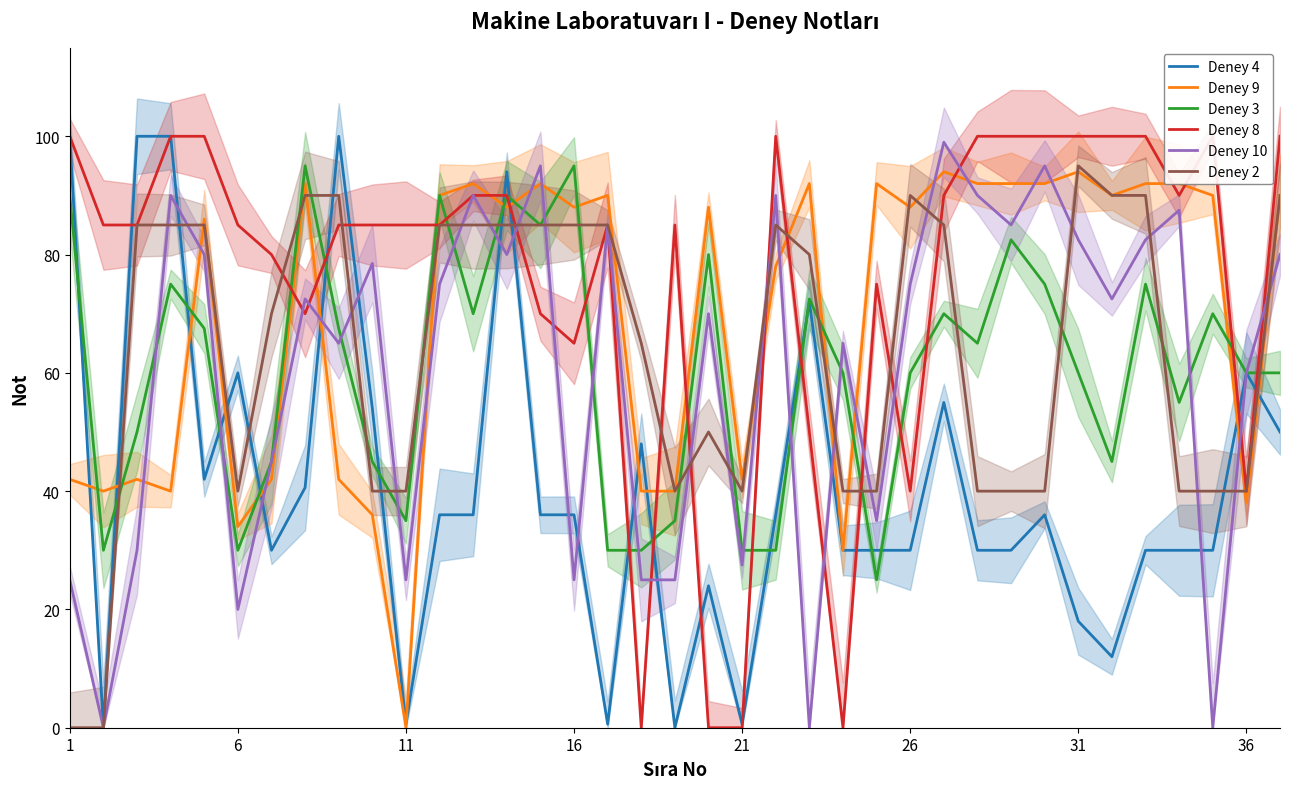

What are all the series names shown in the legend?

Deney 4, Deney 9, Deney 3, Deney 8, Deney 10, Deney 2